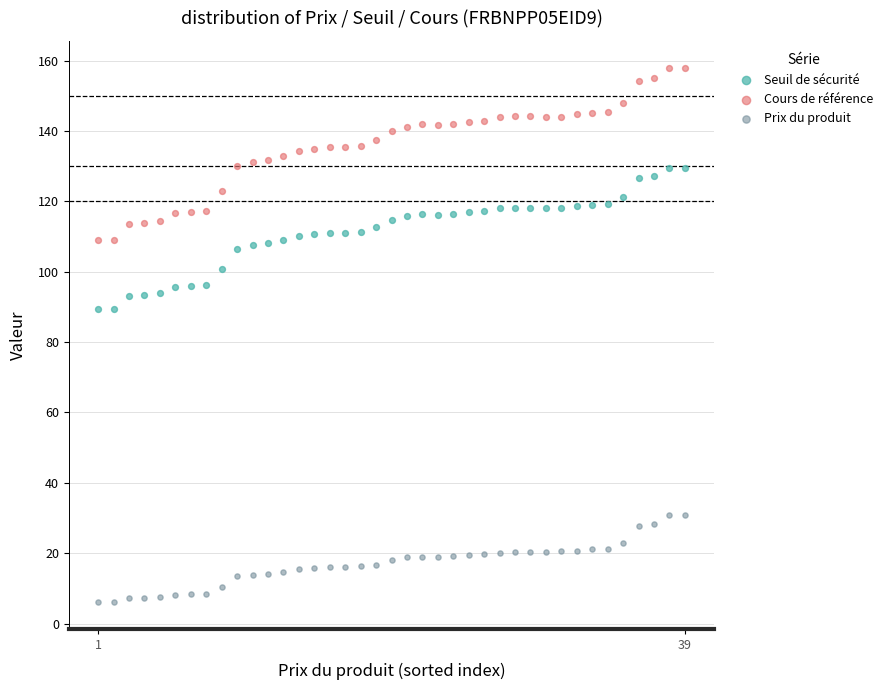

Which series has the largest Y range (max minus min)?

Cours de référence